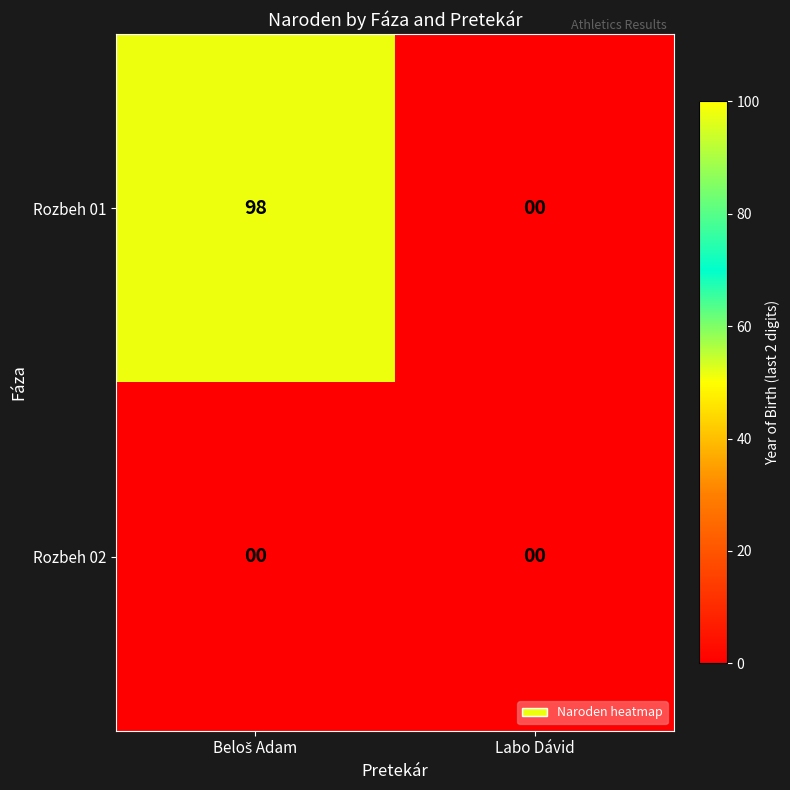

List the series in order of their peak value, lowest first.

Rozbeh 02, Rozbeh 01